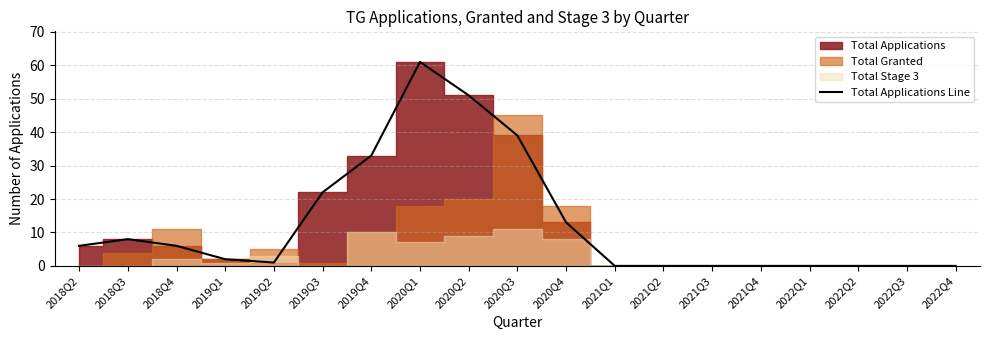

Which has a higher value, 2020Q1 or 2022Q2?

2020Q1